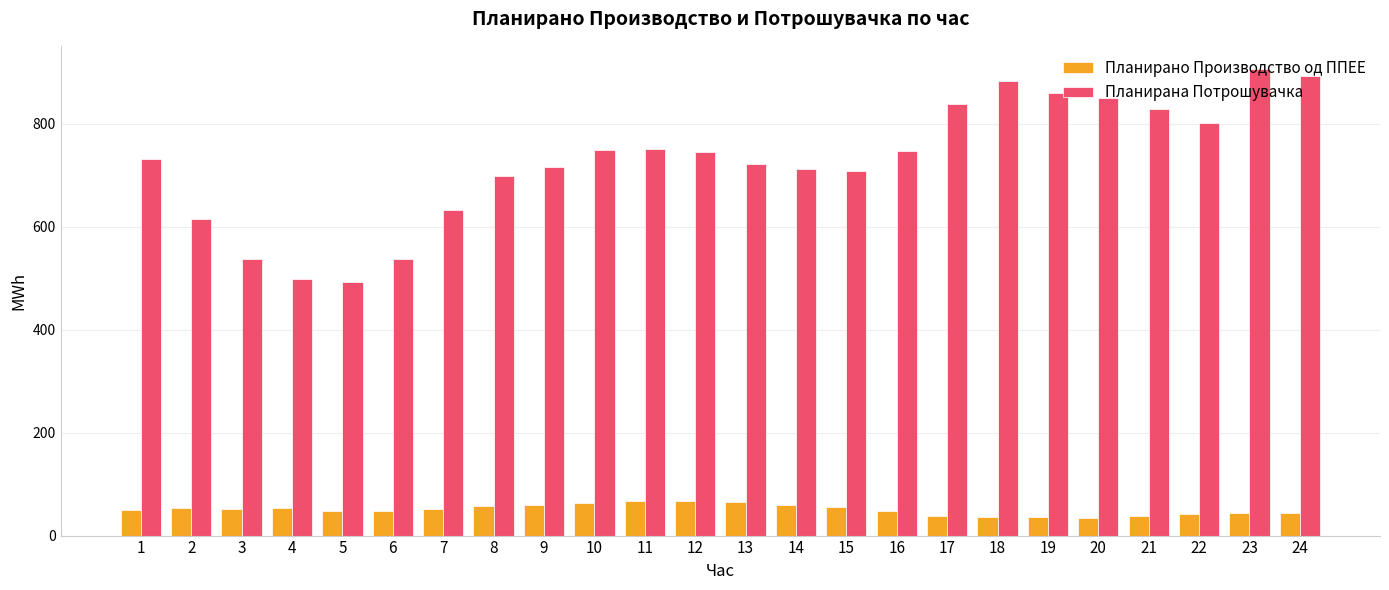

The Планирана Потрошувачка series shows 559.2 at 22. True or false?

False